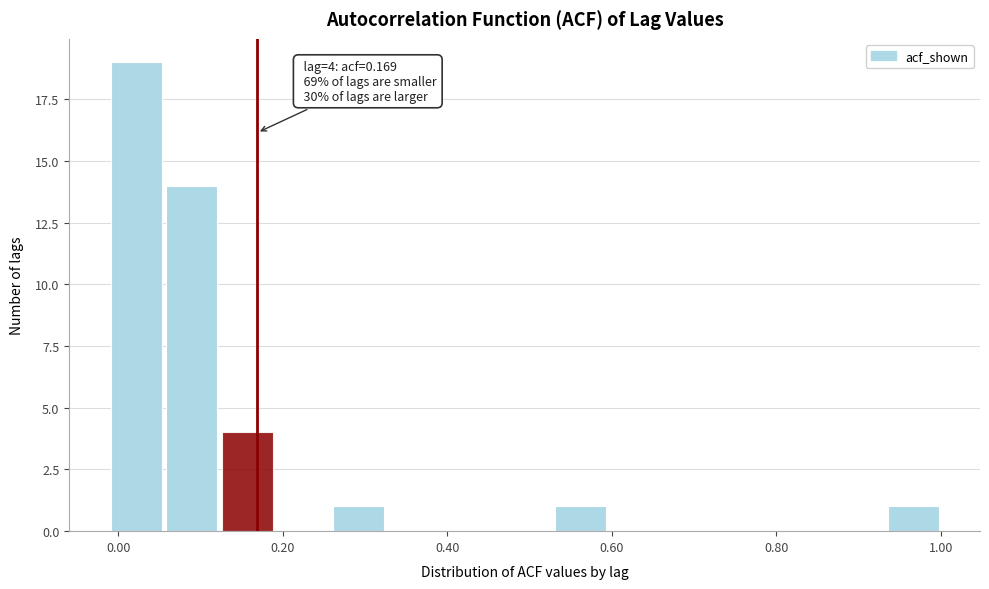

Read against the x-axis, roughly where is the centre of the tallest bar?

0.02